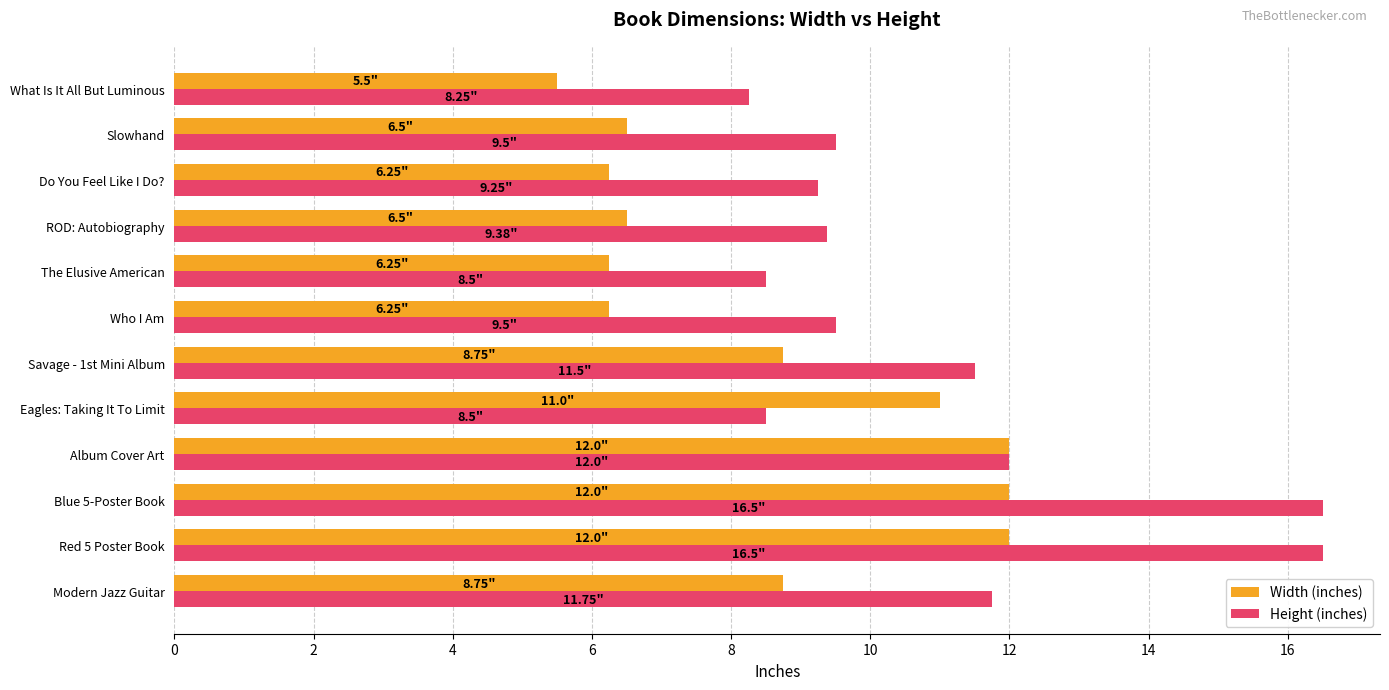

Is the value of Width (inches) at Who I Am greater than the value of Height (inches) at Do You Feel Like I Do??

No